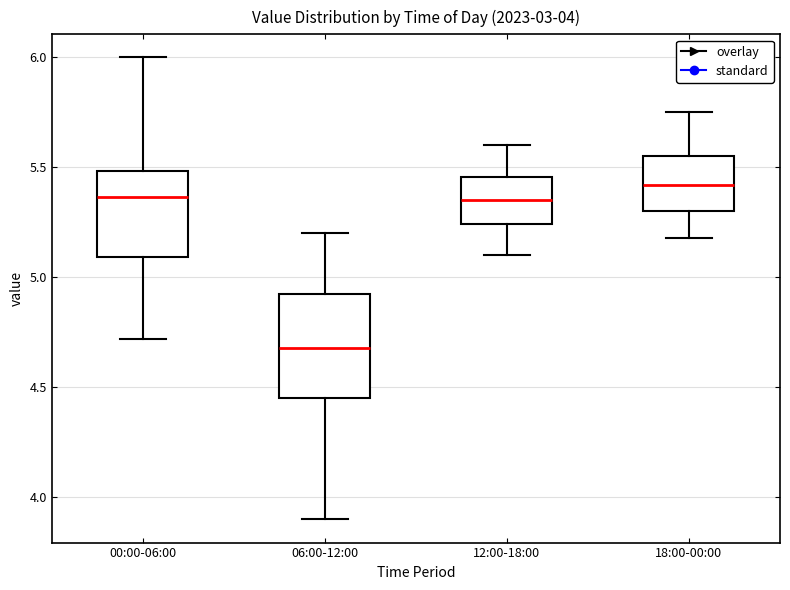

Which box is the tallest, from its lower edge to its upper edge?

06:00-12:00